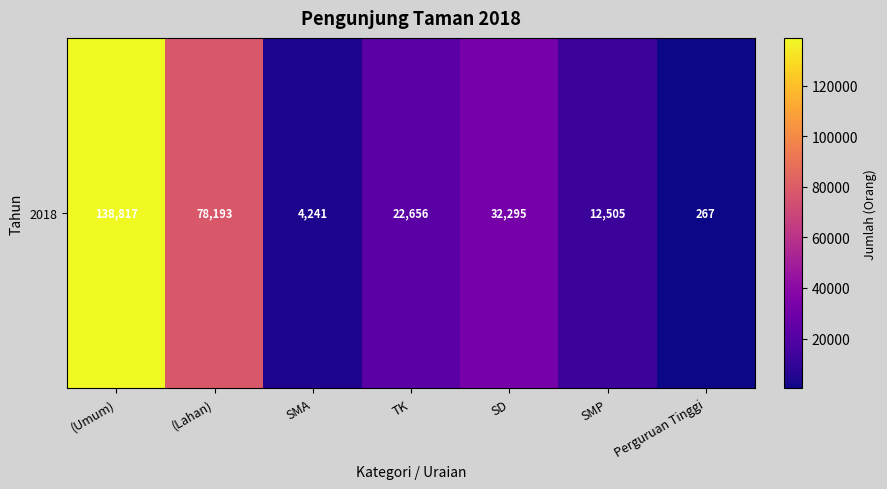

How many values are below 22656?

3